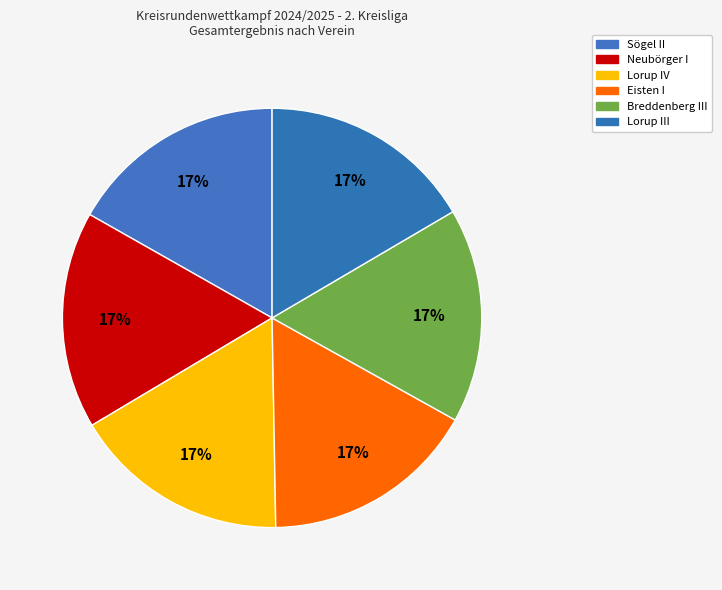

To the nearest percent, what portion does Lorup IV represent?

17%